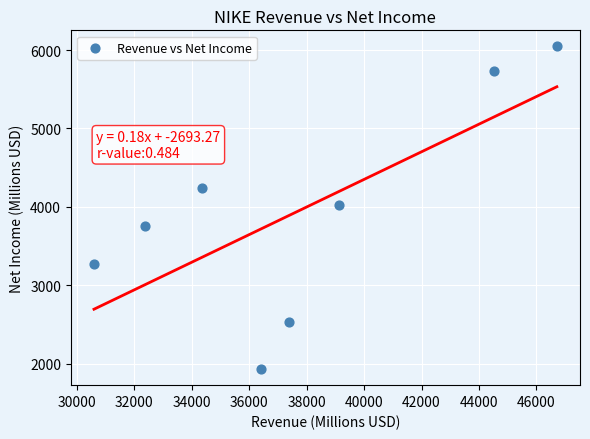

What is the range of Y values (max minus min)?

4113